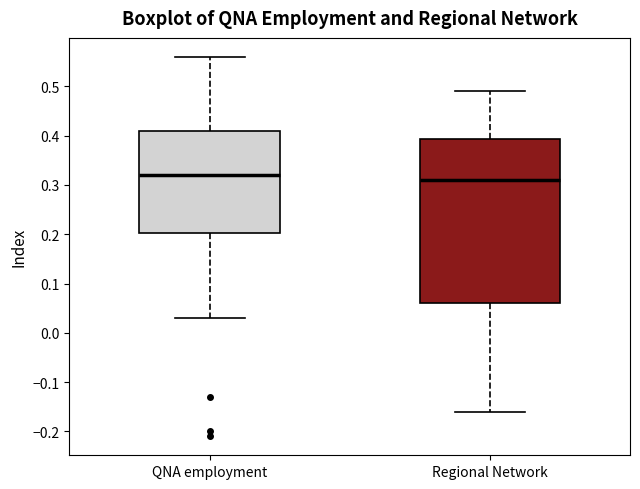

Reading left to right, transcribe this box plot: for each box, give where its median line is, the range the box spans, and where its two whiskers end, as read against the y-axis. The values are not printed on the chart, so give them approximately, as read against the axis.

QNA employment: median 0.32, box 0.20 to 0.41, whiskers 0.03 to 0.56
Regional Network: median 0.31, box 0.06 to 0.39, whiskers -0.16 to 0.49